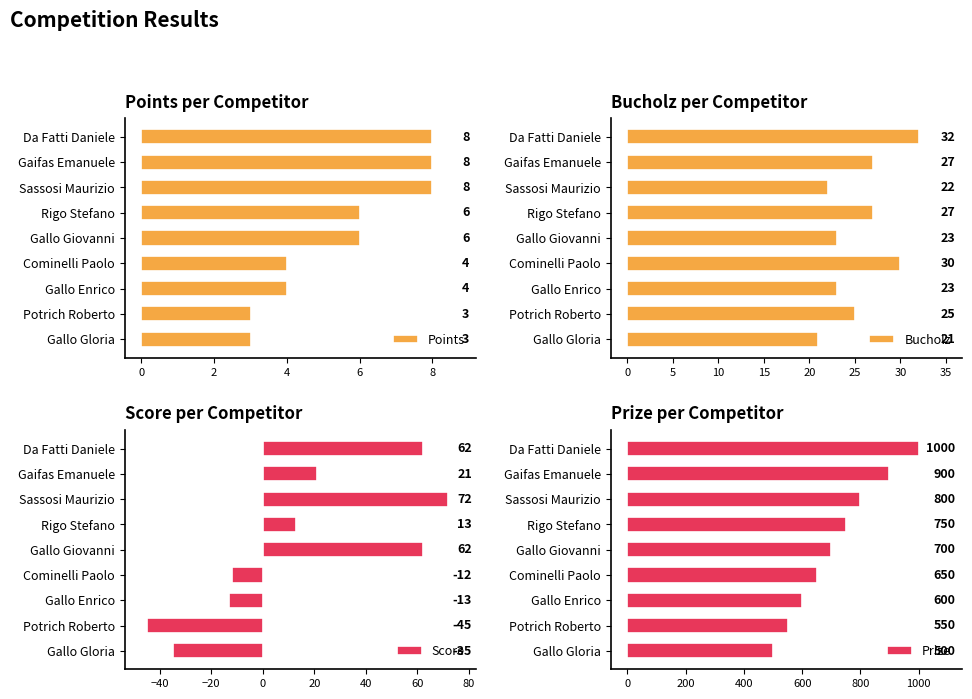

Which series has the largest range (max minus min)?

Prize